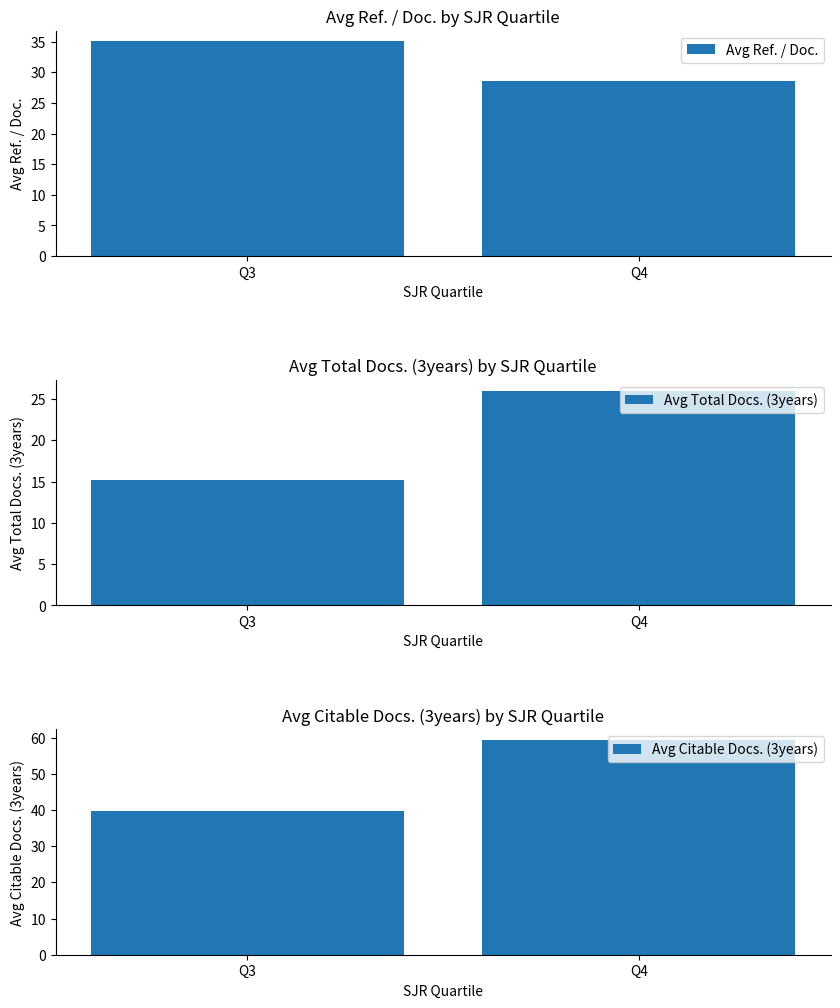

What are all the series names shown in the legend?

Avg Ref. / Doc., Avg Total Docs. (3years), Avg Citable Docs. (3years)